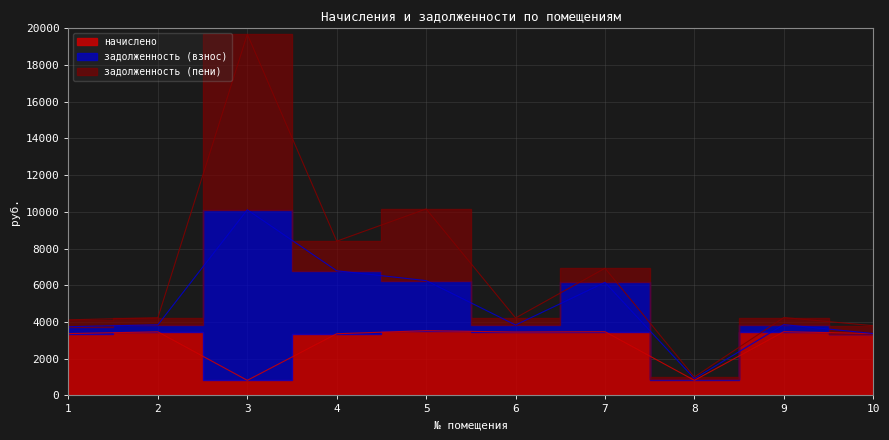

Does the chart display data point markers on the line(s)?

No